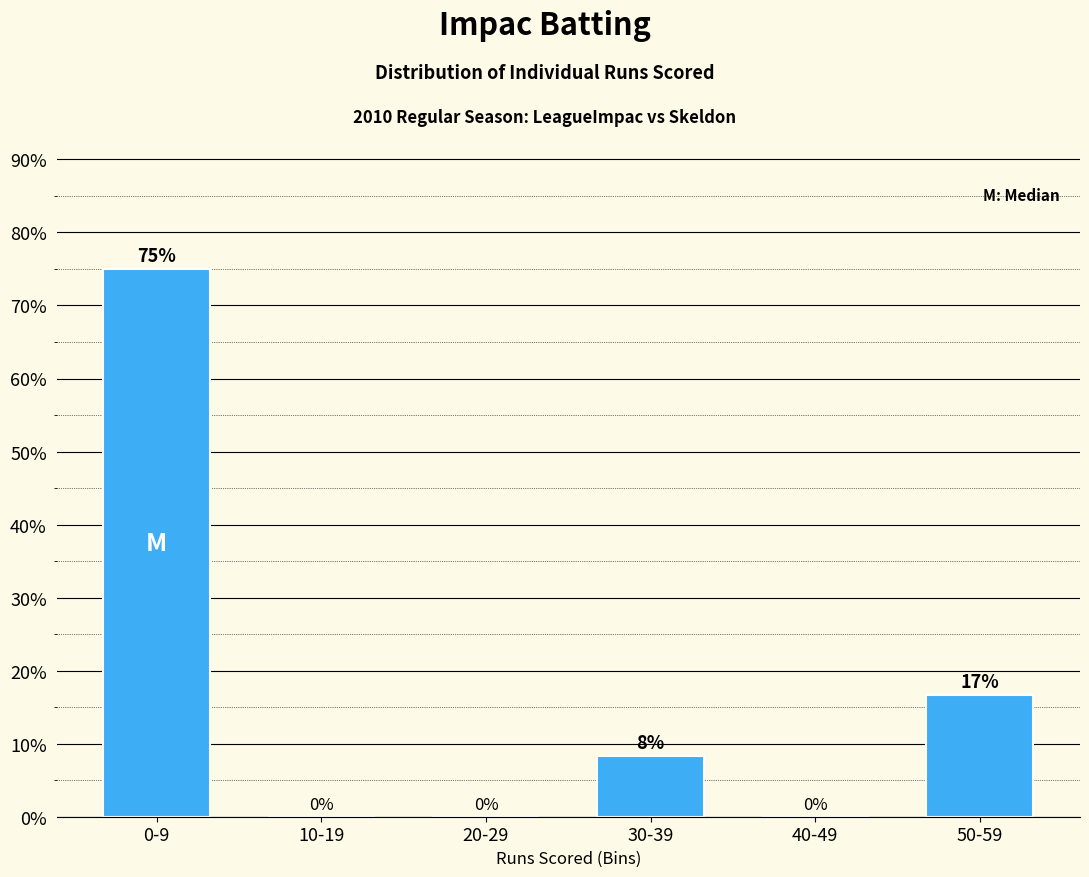

What is the sum of all values?

100.0